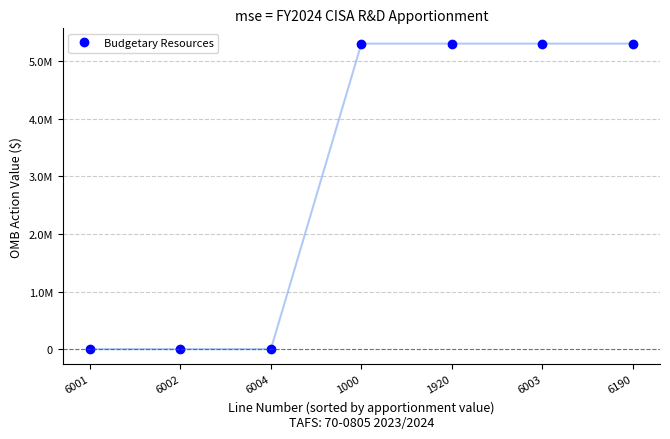

The chart shows a value of 2860371 at 1920. True or false?

False